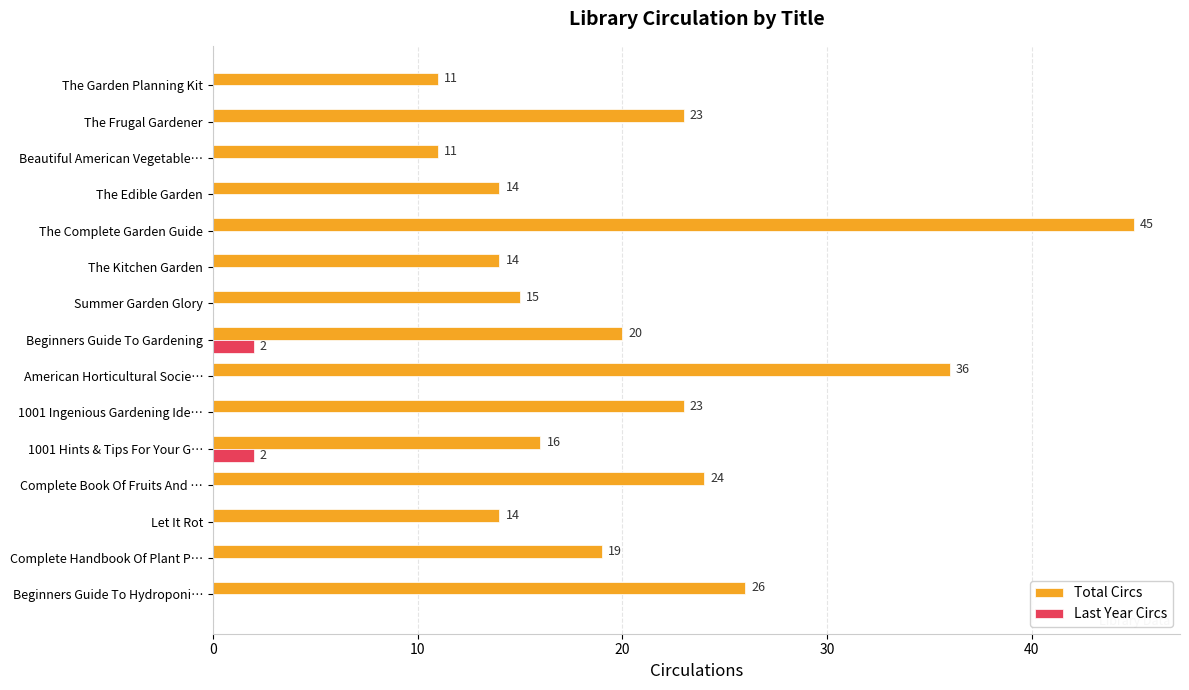

What value does the Total Circs series have at The Complete Garden Guide?

45